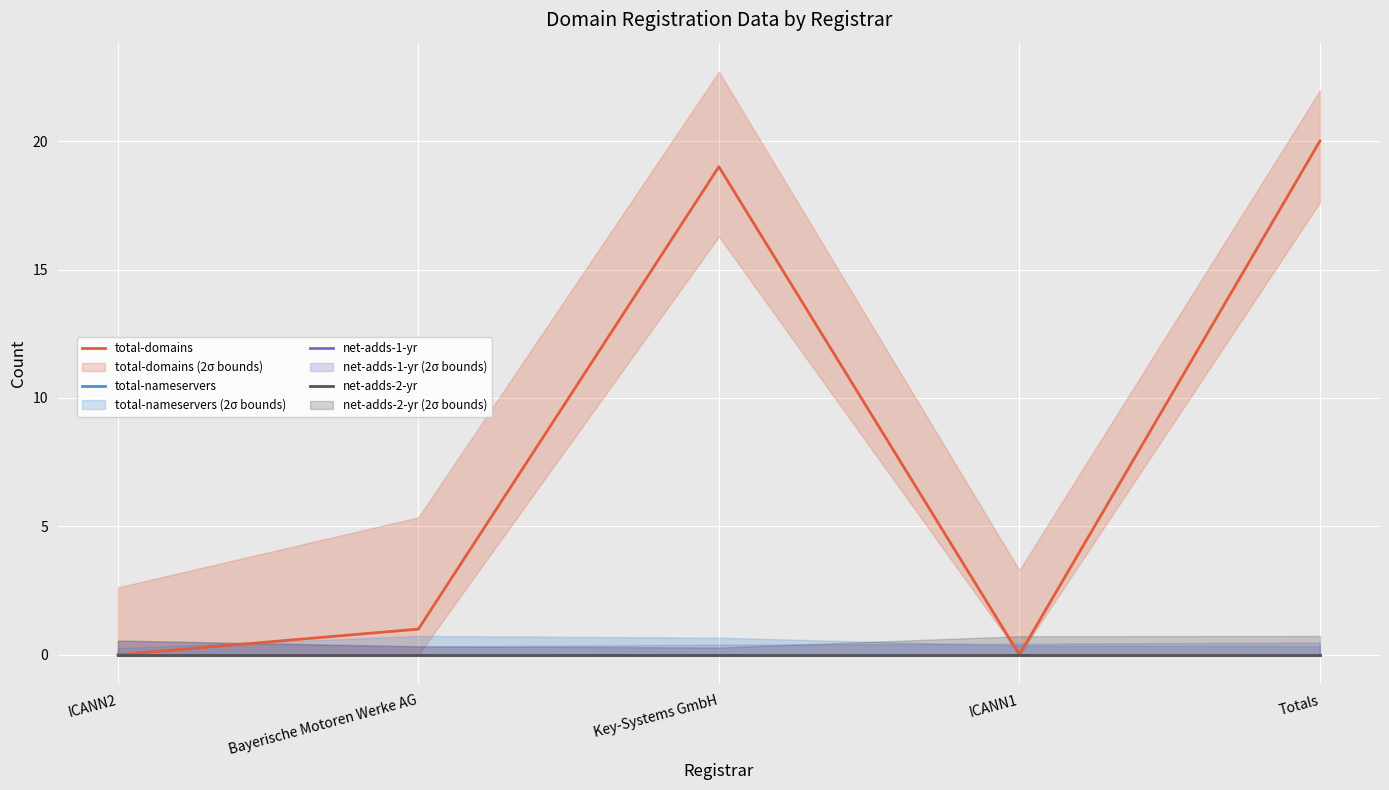

How many interior local valleys does the total-domains series have?

1